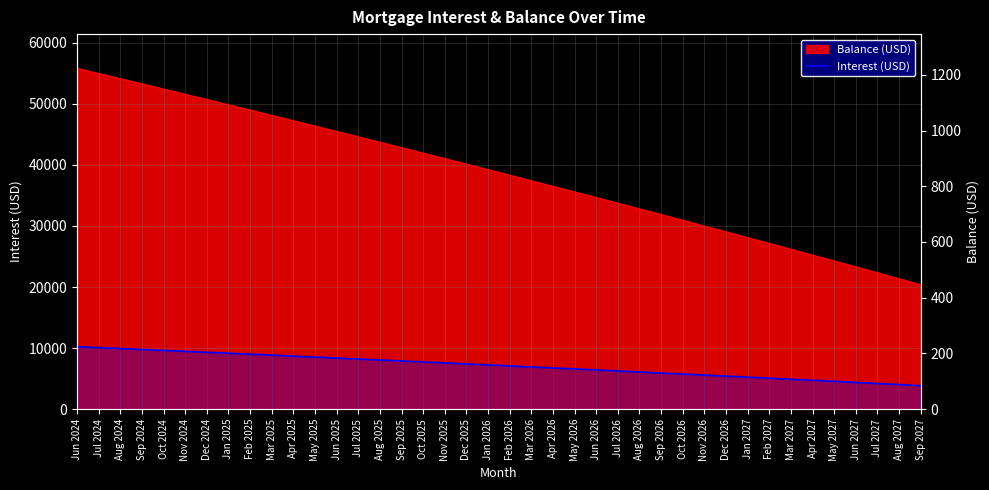

The value at Jun 2025 is 266.6. True or false?

False